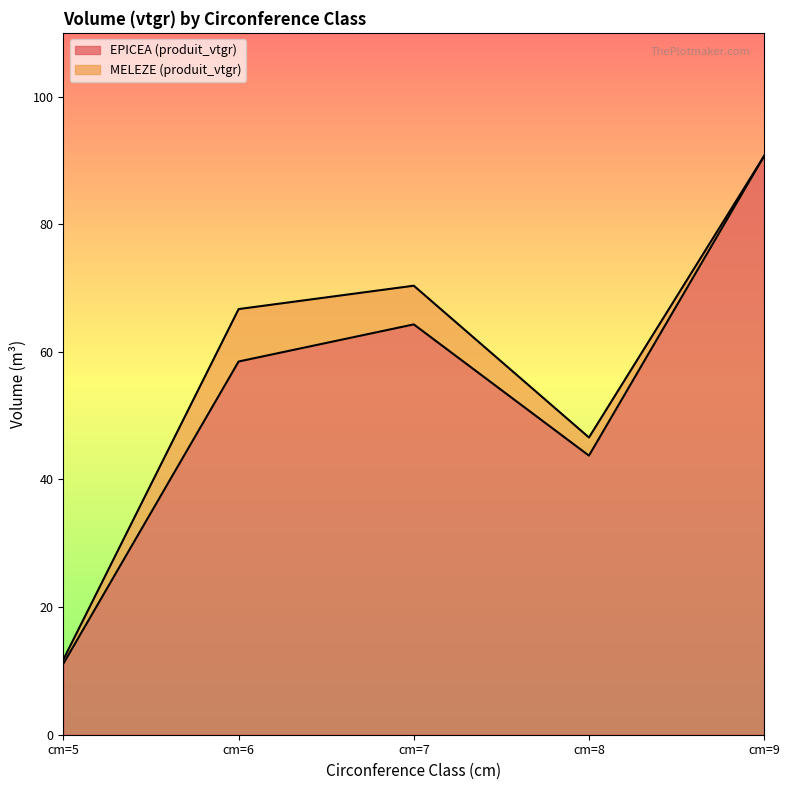

Reading left to right, what are all the values shown in this chart?

cm=5=11.2	cm=6=58.5	cm=7=64.3	cm=8=43.7	cm=9=90.7